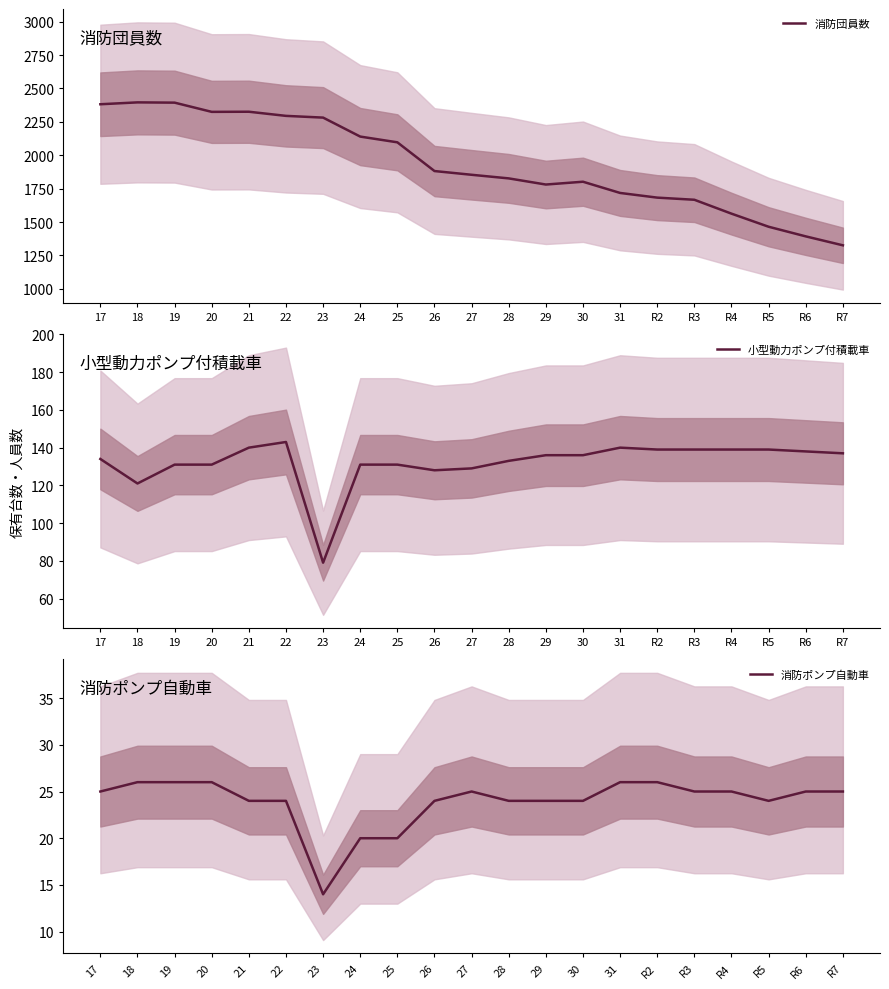

At how many categories does at least one series exceed 345?

21